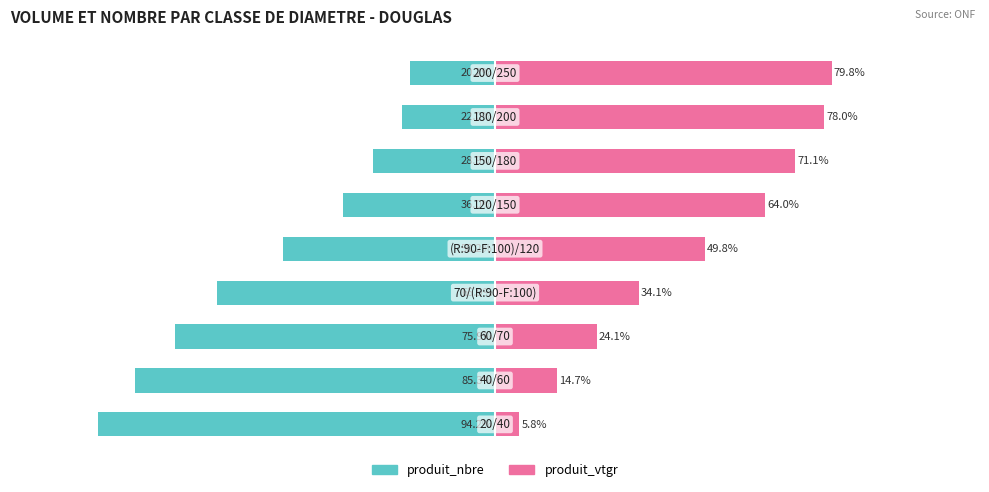

What is the total value across all series at 1?

-70.6